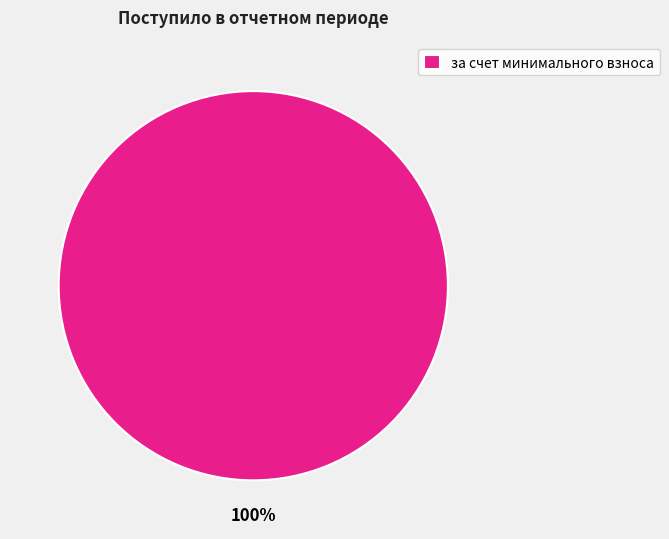

What percentage is the за счет минимального взноса slice, to the nearest percent?

100%